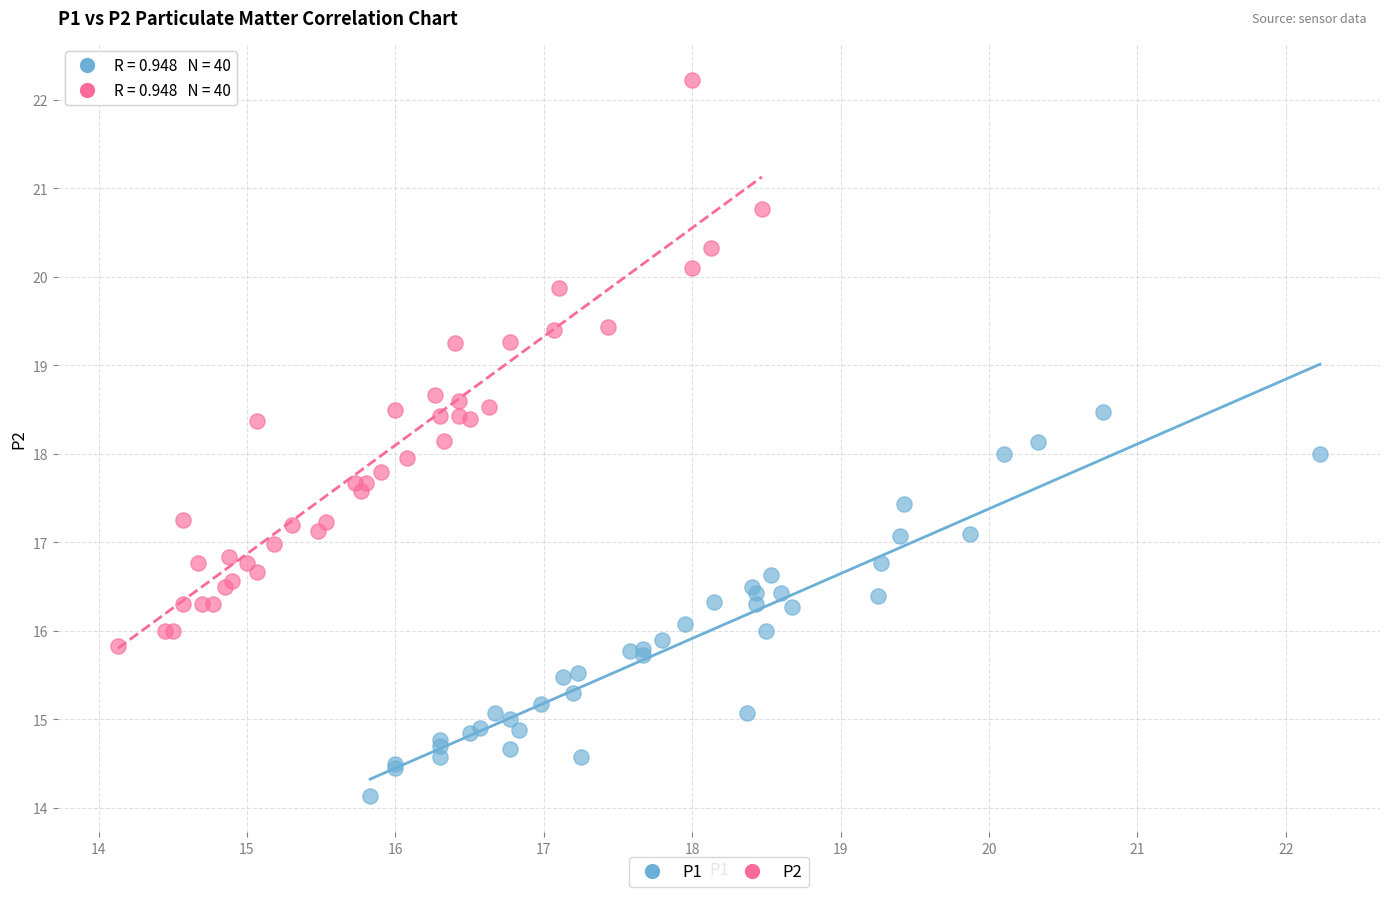

Which series has the largest Y range (max minus min)?

P2